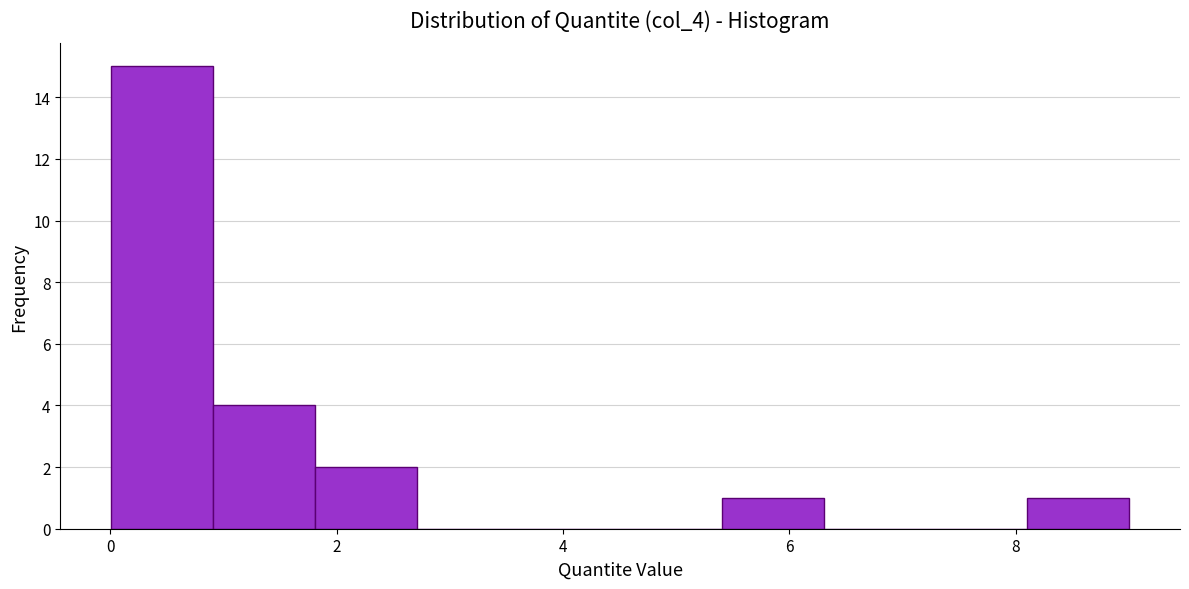

How tall is the bar that spans 5.4 to 6.4 on the x-axis? Neither the bar edges nor the heights are printed on the chart, so give them approximately, as read against the axes.

1